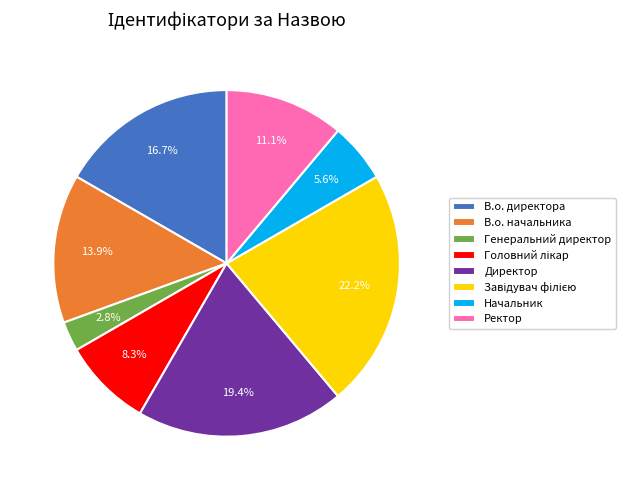

Is В.о. начальника the majority of the pie?

No